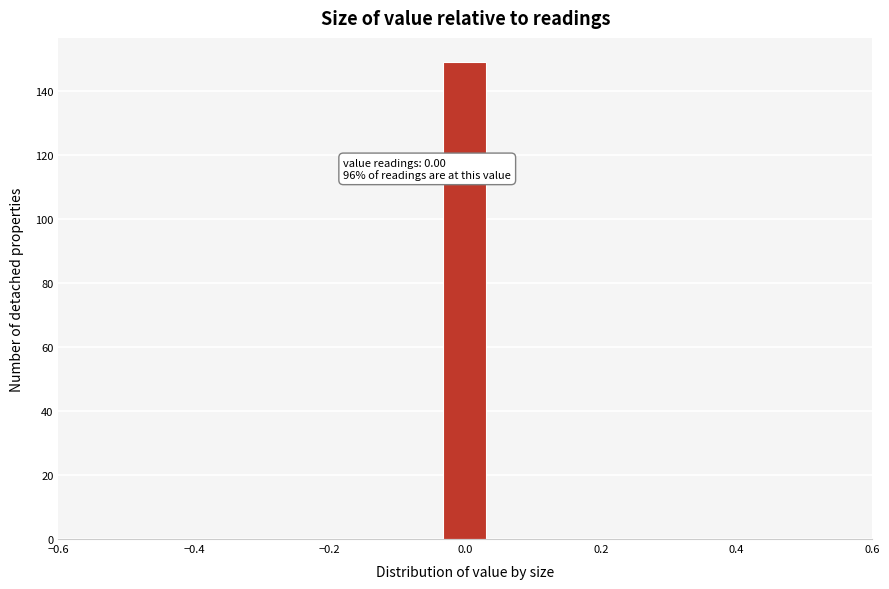

Around what value on the x-axis is the tallest bar? Give the approximate position of its centre, as read against the axis.

0.00